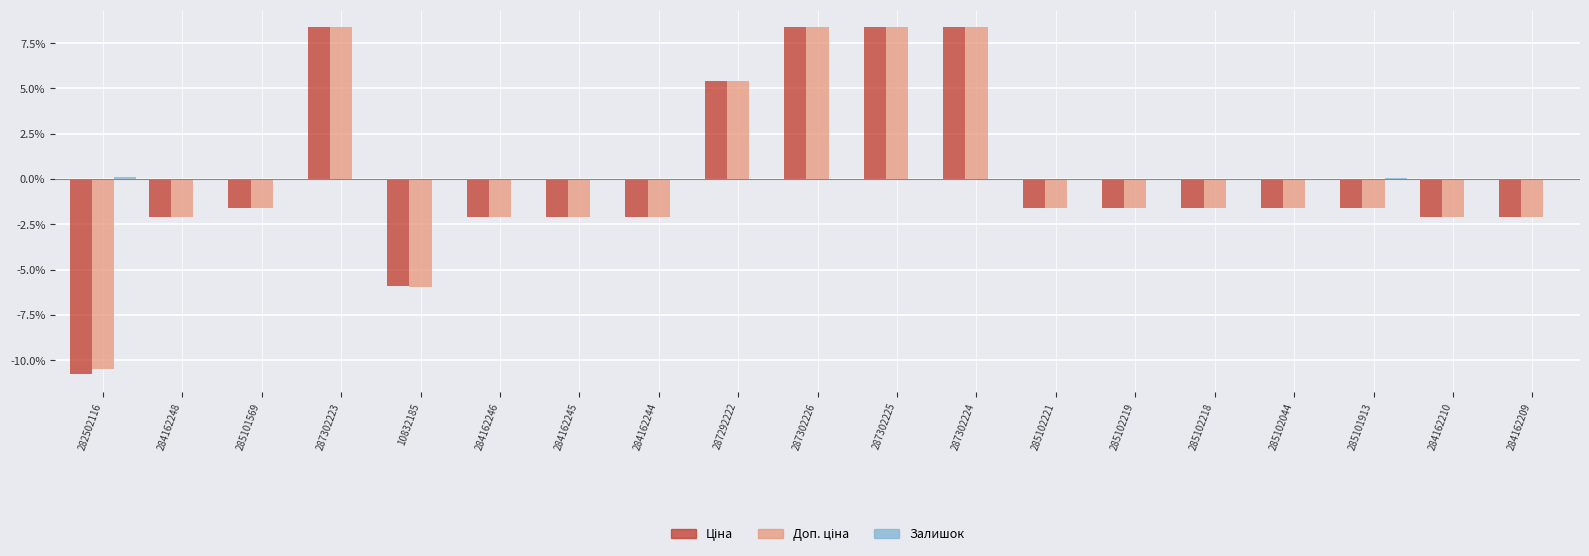

Is the value of Залишок at 284162248 greater than the value of Ціна at 285102044?

No